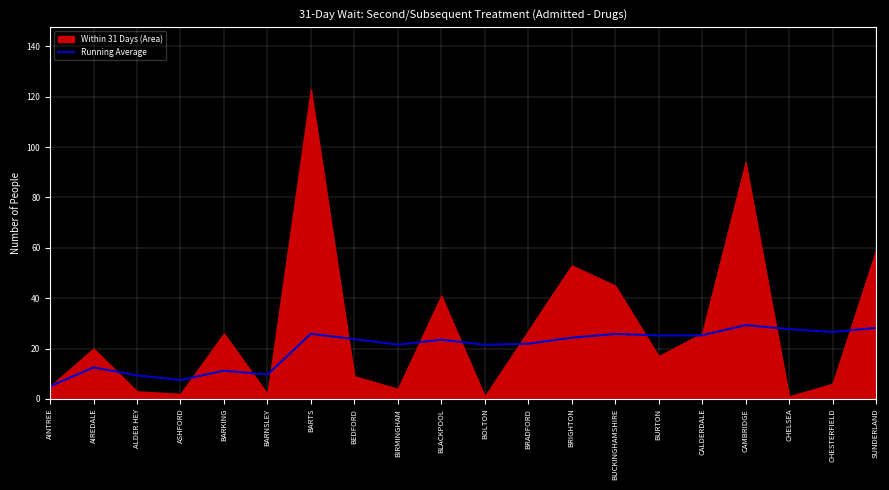

What is the approximate value of Running Average at BARNSLEY?

9.7